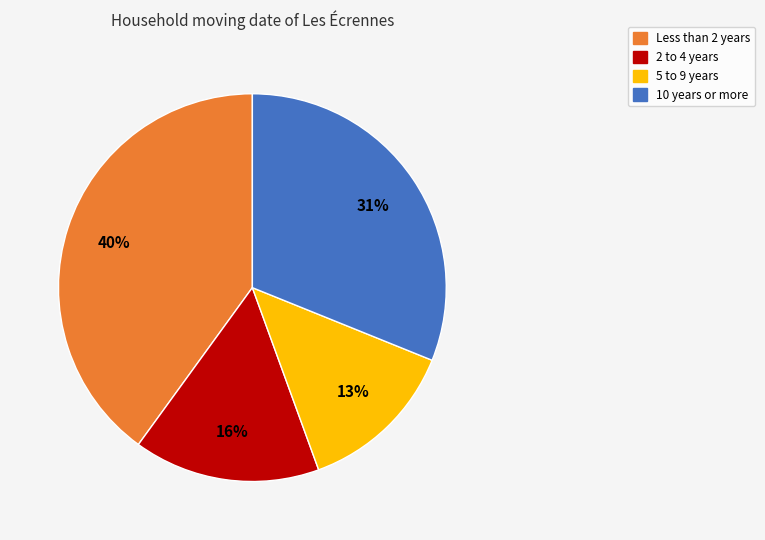

To the nearest percent, what is the difference between the largest and smallest slice percentages?

27%